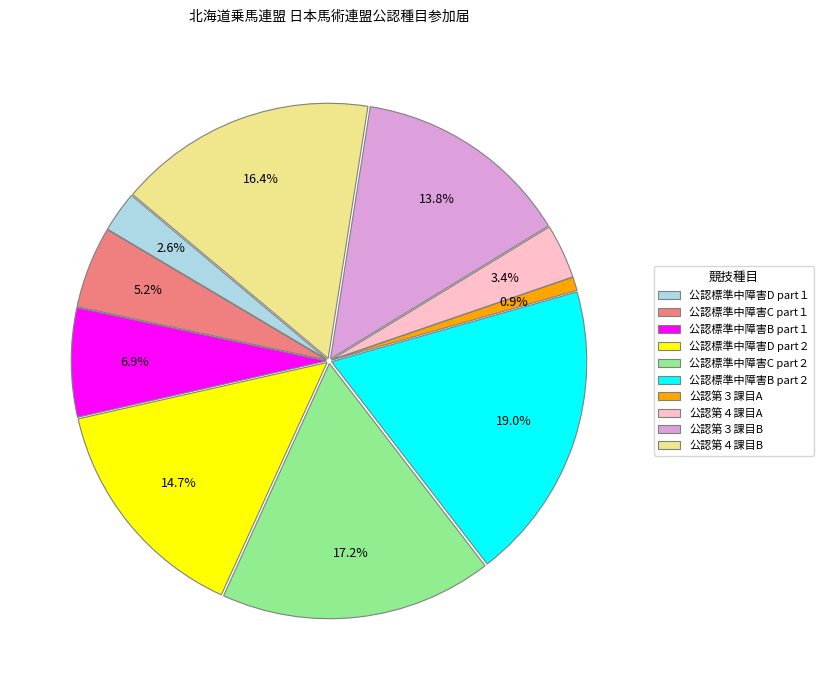

How many slices are in this pie chart?

10